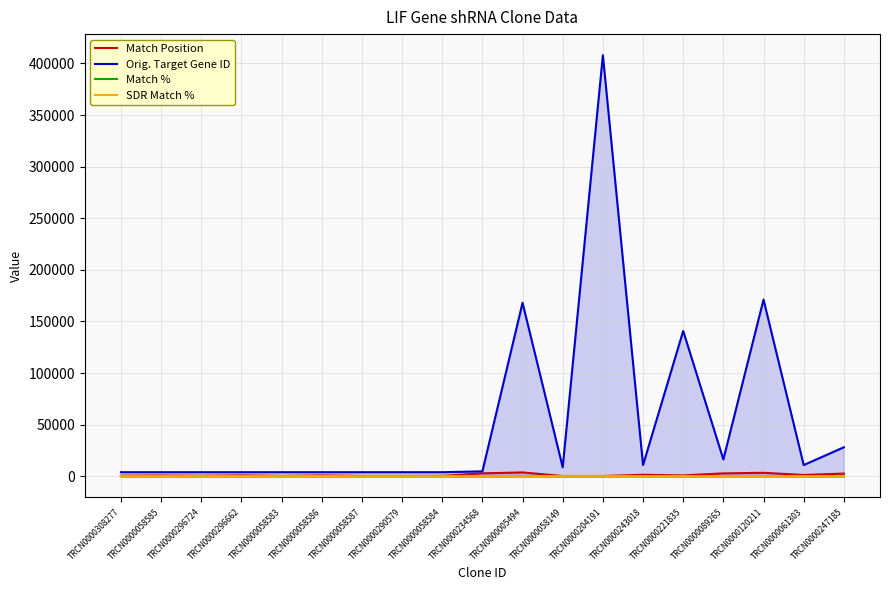

Which category has the highest value in the SDR Match % series?

TRCN0000308277